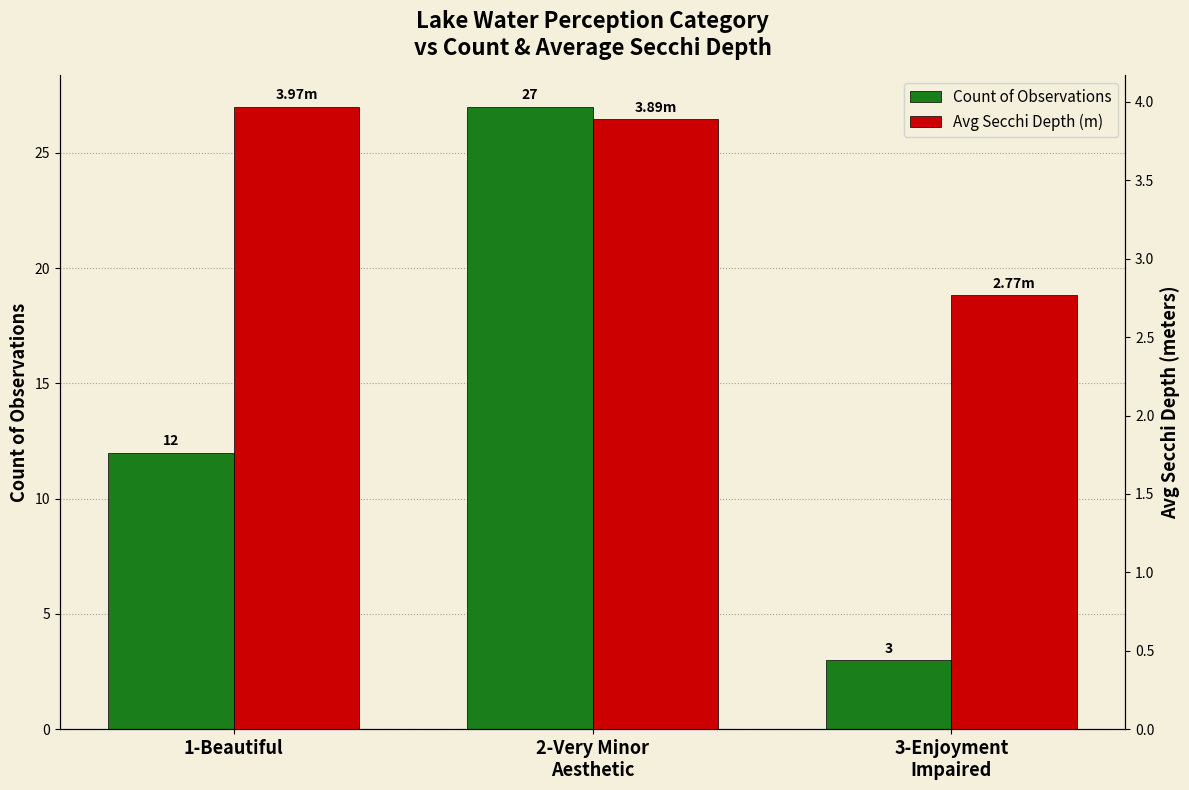

How many bars are there in each group?

2